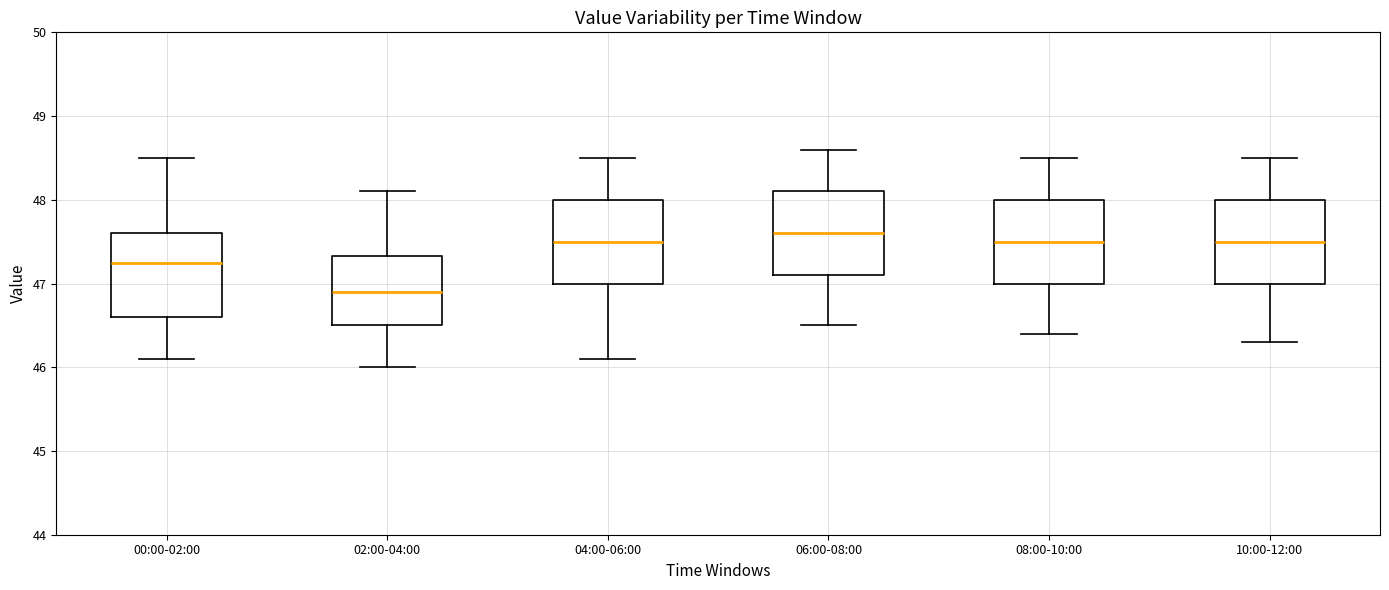

Which box's median line is the highest?

06:00-08:00